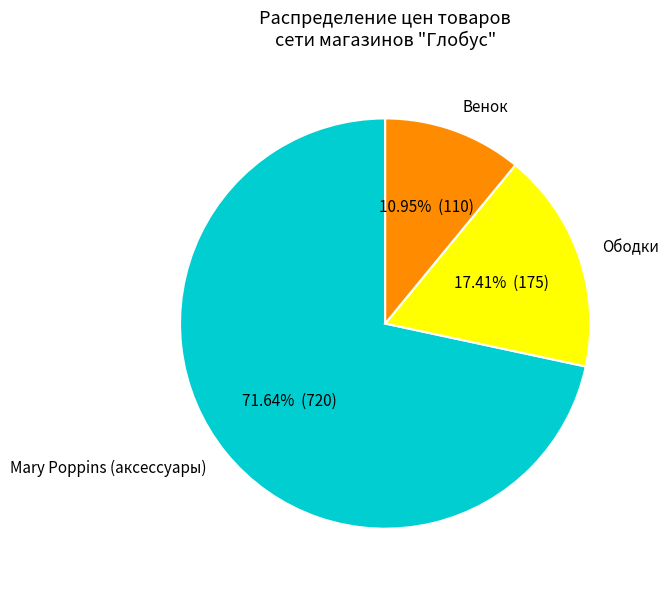

How many slices are in this pie chart?

3